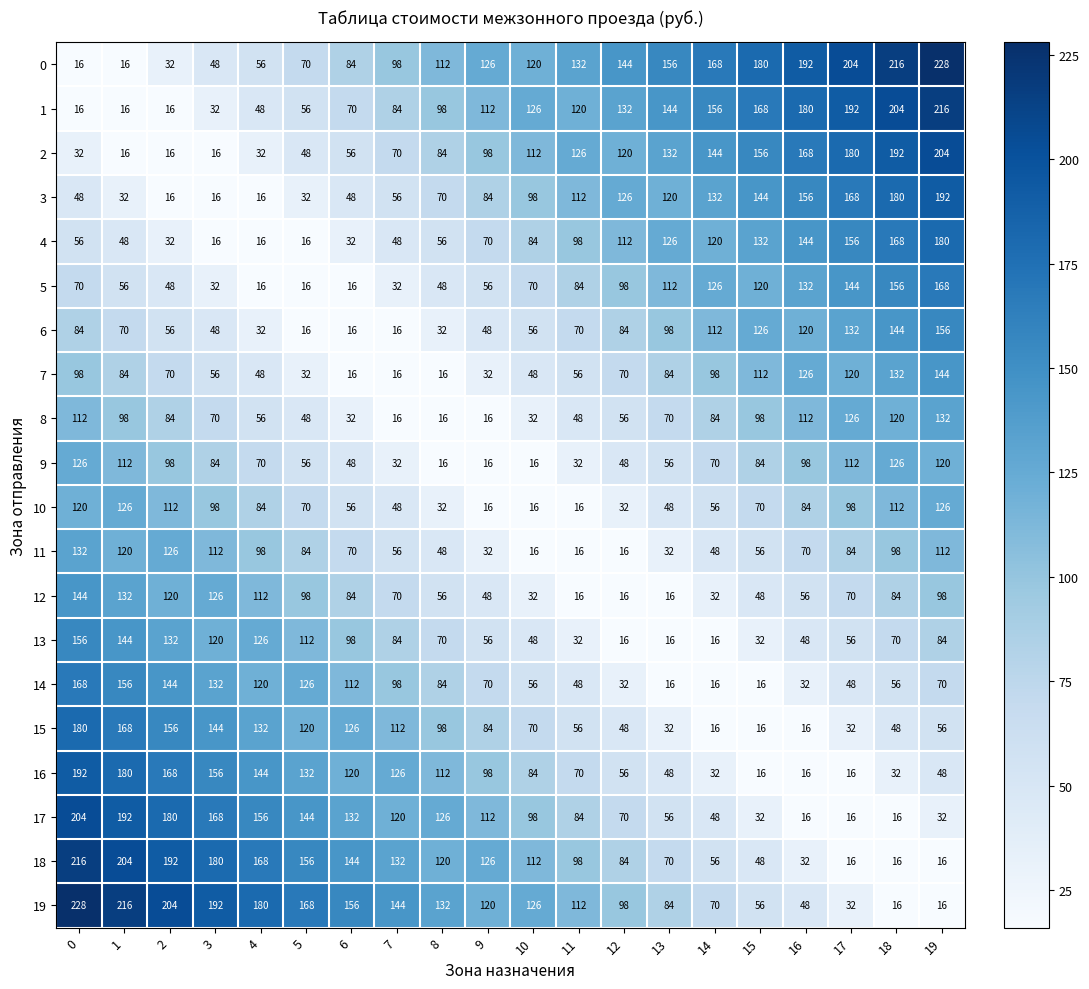

True or false: 2 has a value of 16 at 1.

True